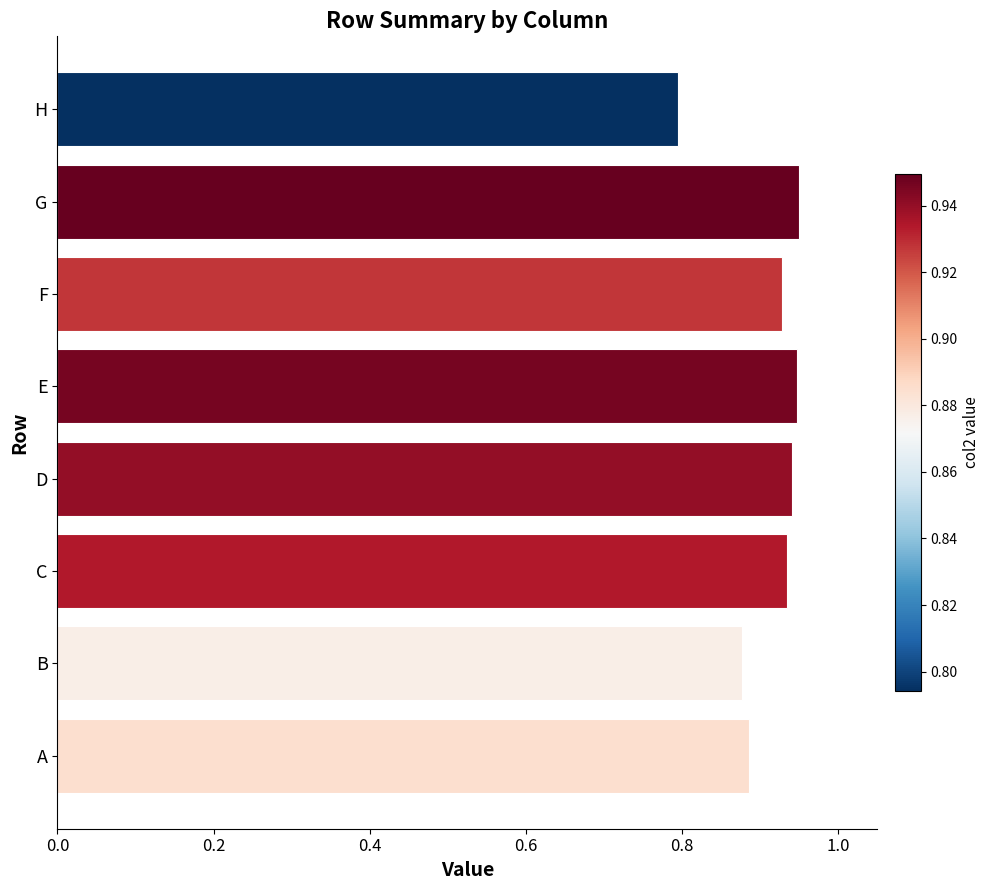

The value at E is 1.7. True or false?

False